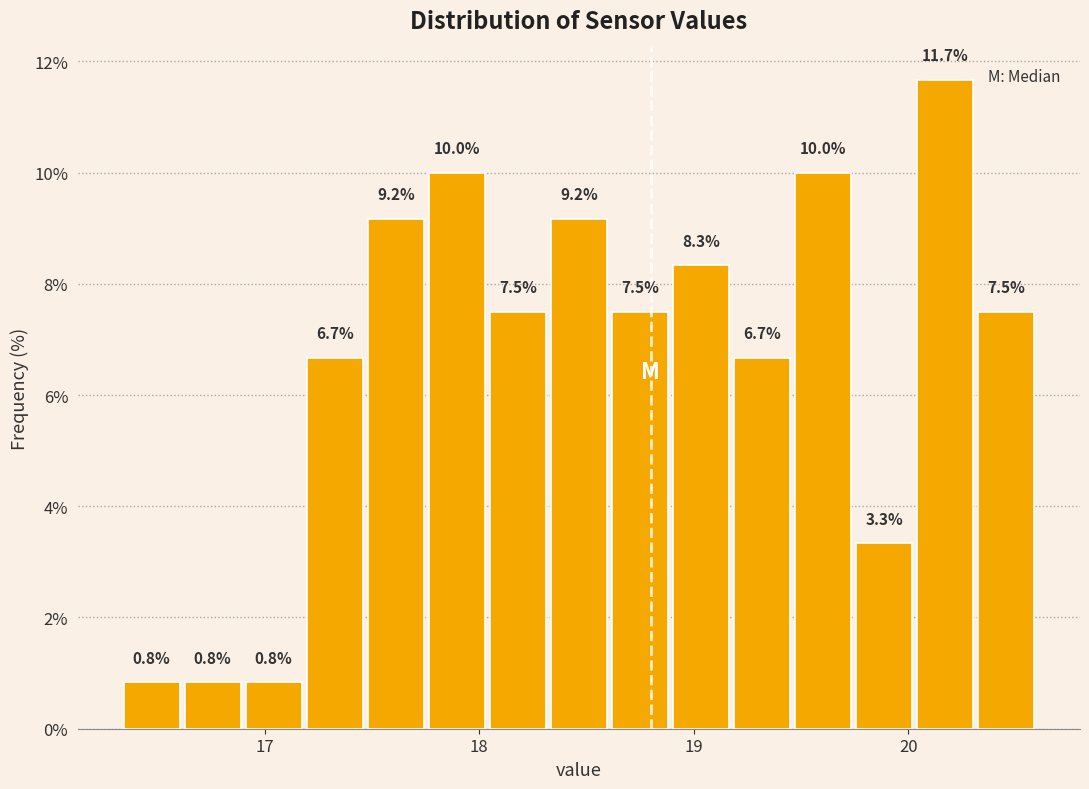

Read against the x-axis, roughly where is the centre of the tallest bar?

20.2